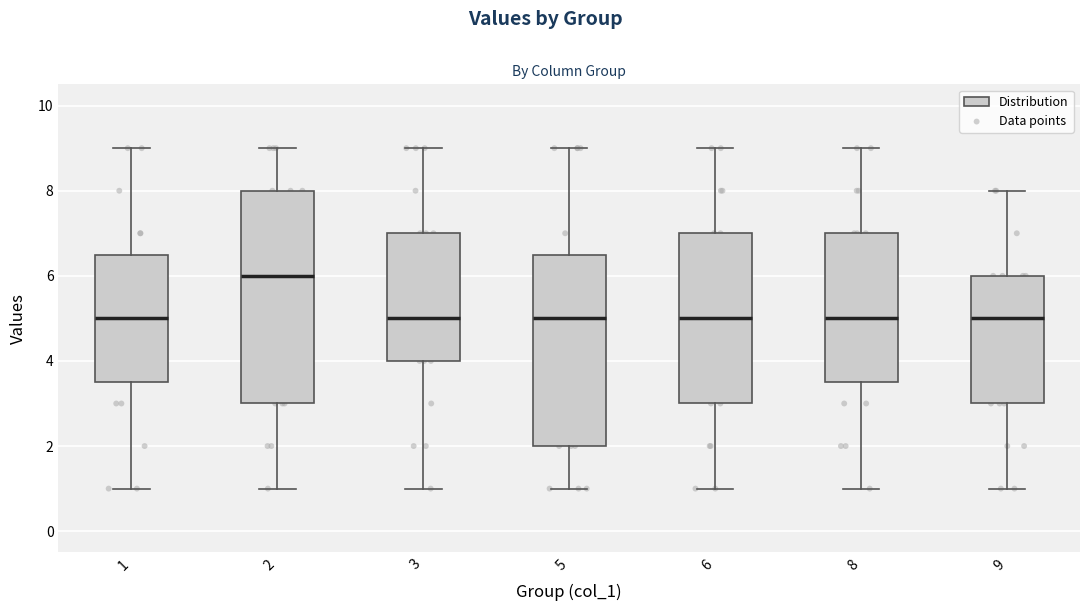

Where is the lower edge of the box at x = 6 on the y-axis? The values are not printed on the chart, so give them approximately, as read against the axis.

3.0